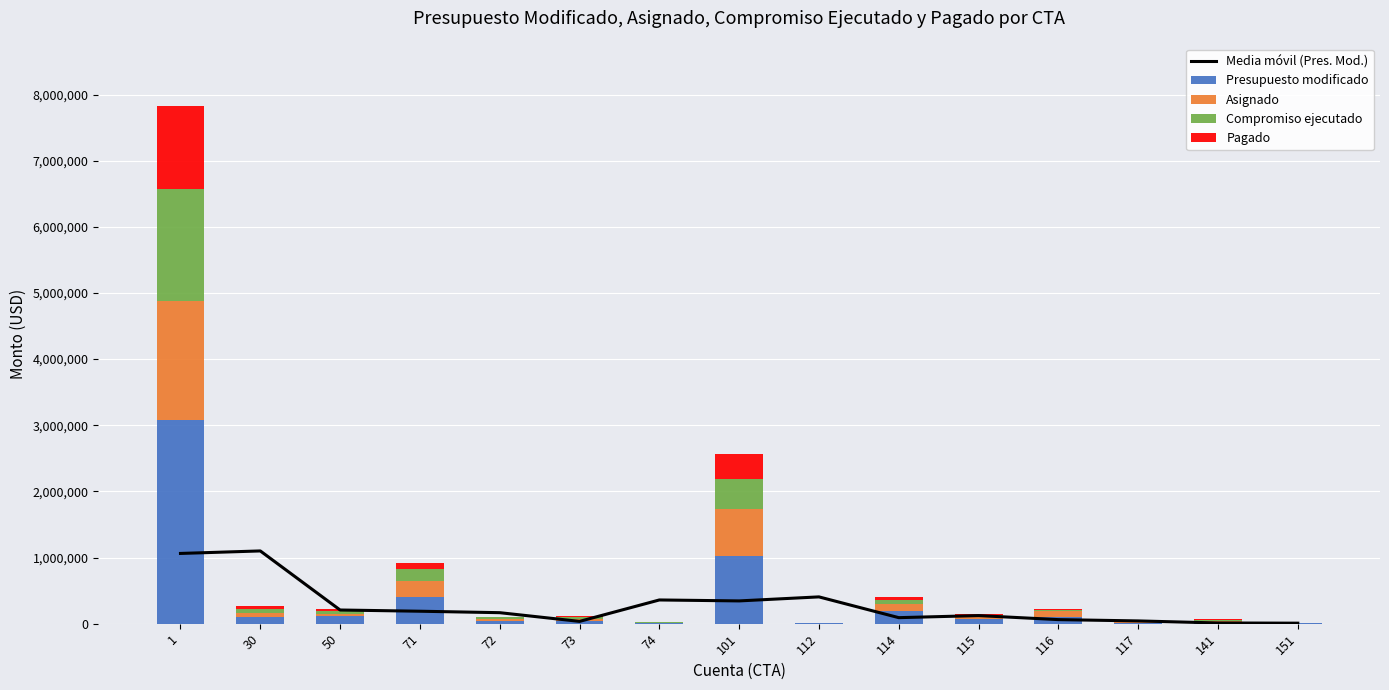

Read the Media móvil (Pres. Mod.) value at 151.

7700.3